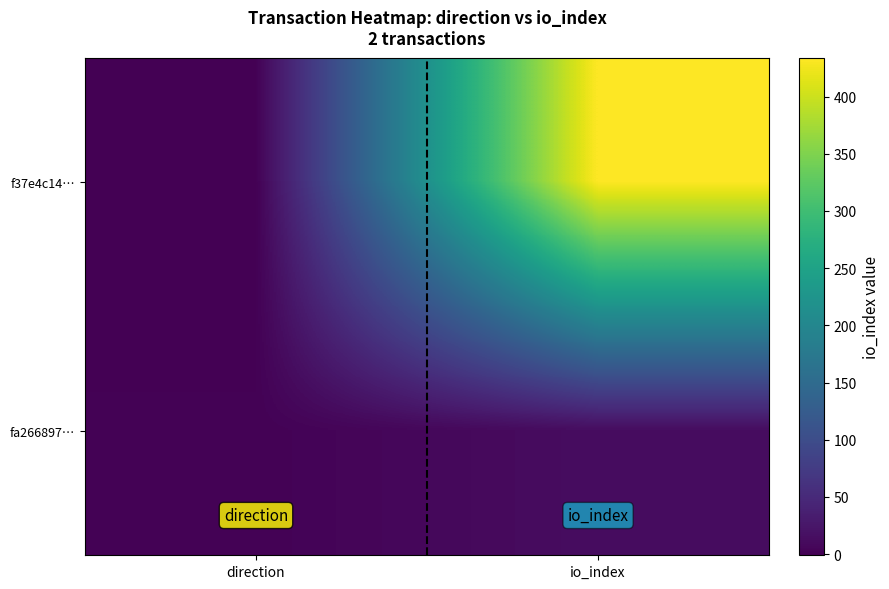

What is the smallest value displayed?

-1